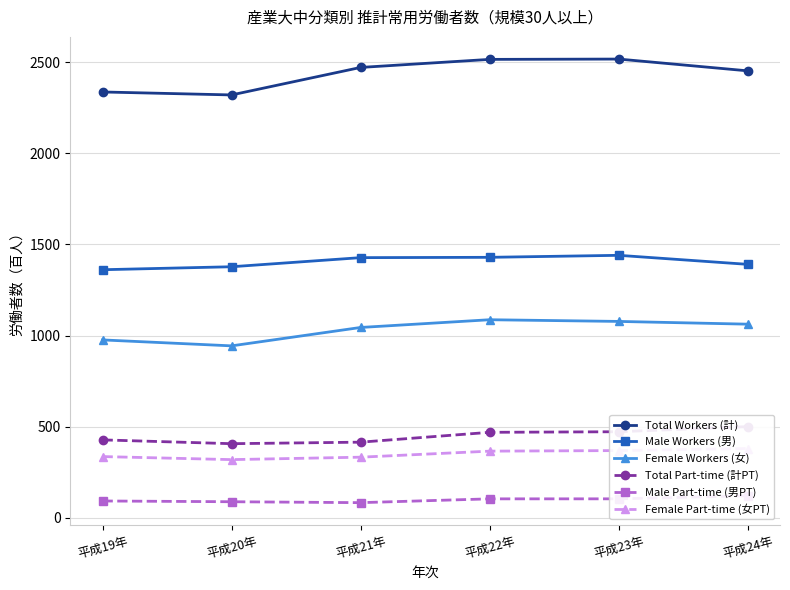

What is the label of the 5th point from the left?

平成23年